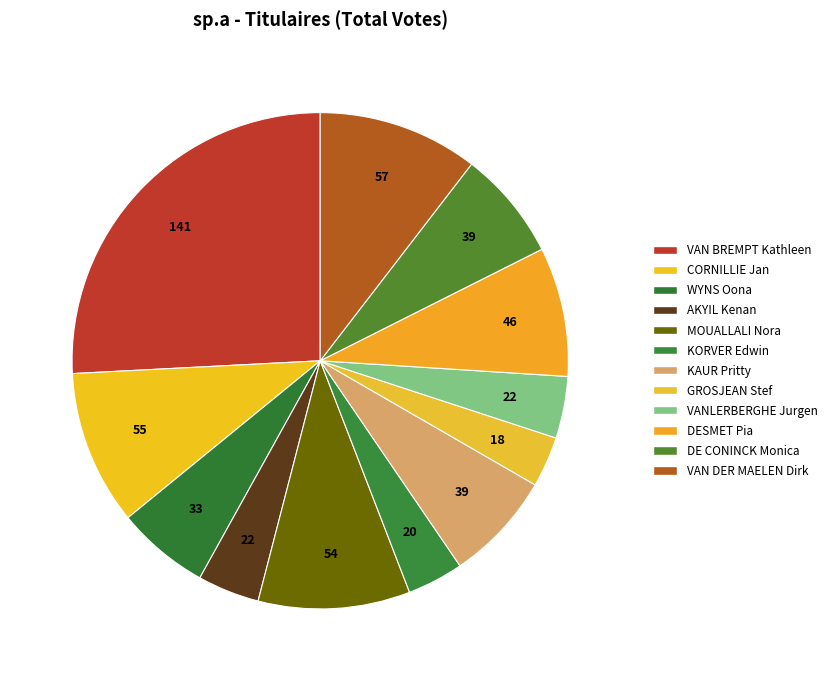

How many segments does this pie chart have?

12